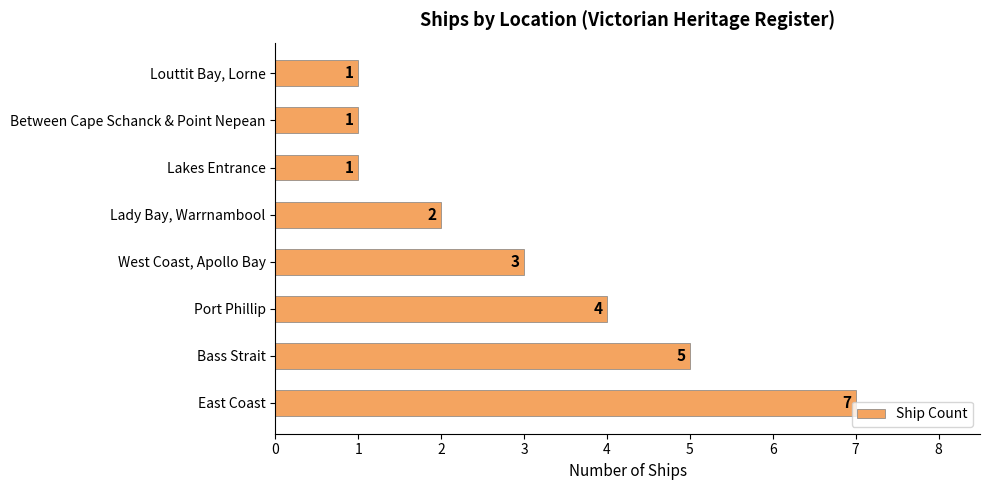

Approximately how many times larger is the value at Lady Bay, Warrnambool compared to East Coast?

0.3